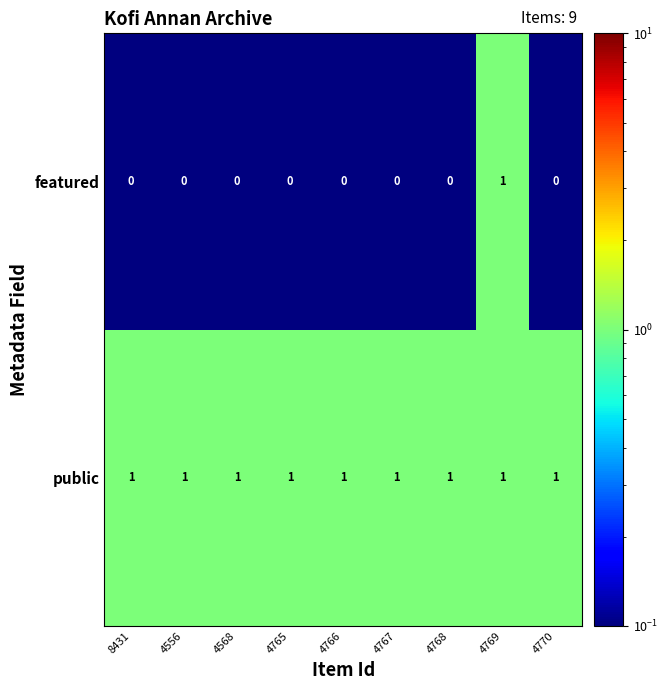

What is the total value across all series at 4769?

2